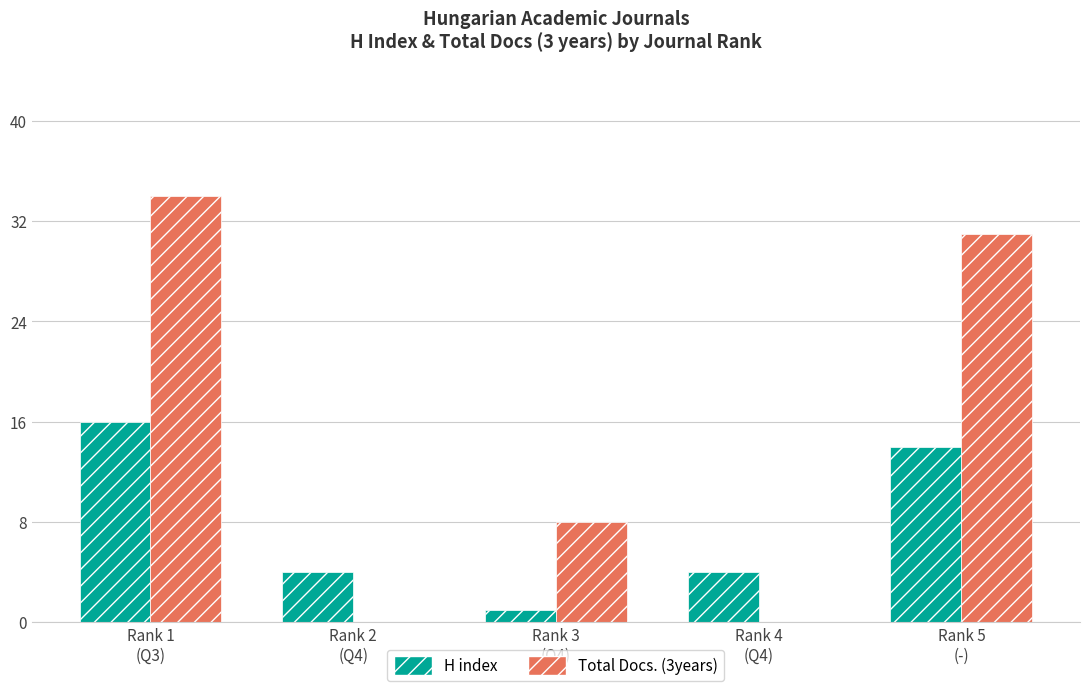

Does the chart contain stacked bars?

No